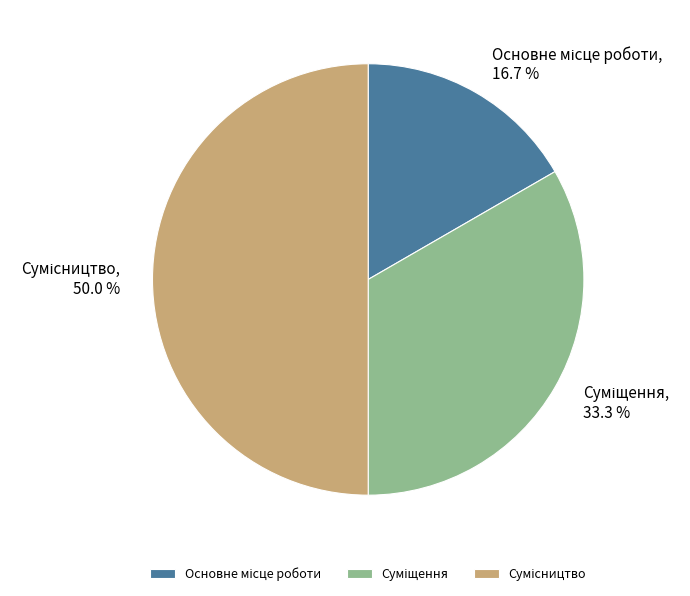

Is it true that Сумісництво is 36% of the pie?

False